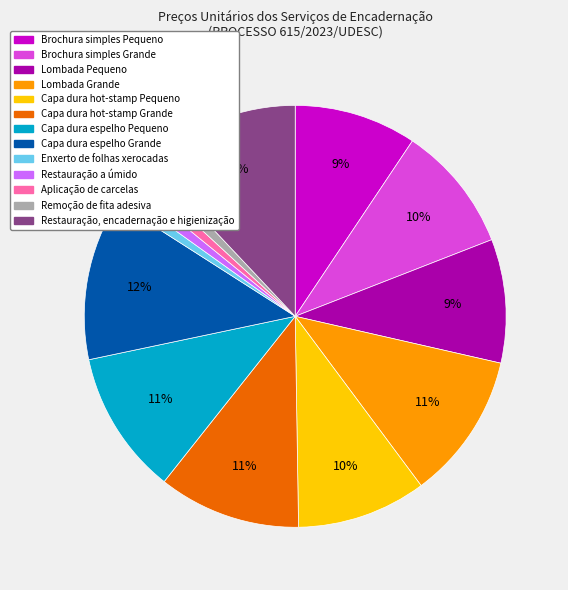

Count the number of slices in the pie.

13